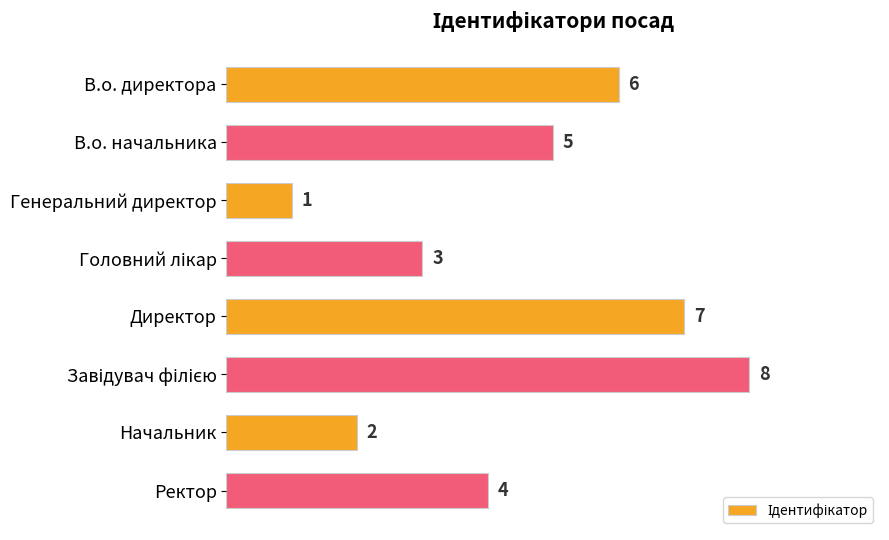

True or false: the data shows 5 at В.о. начальника.

True